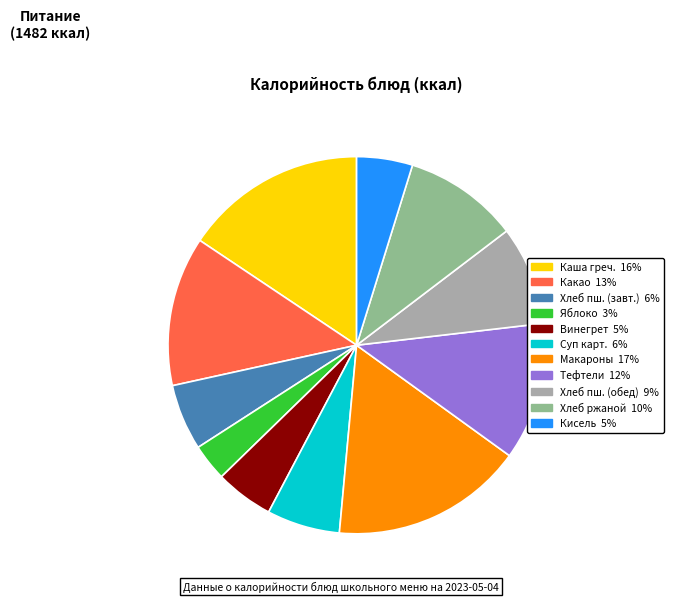

Is there a majority slice in this chart?

No